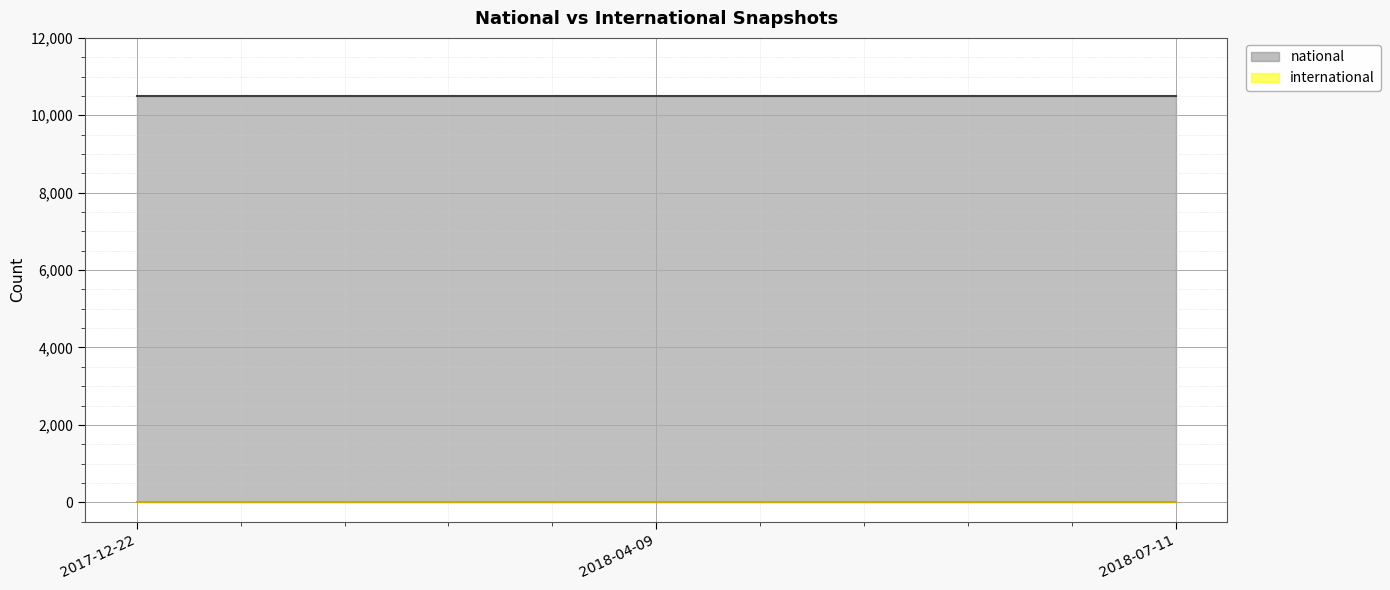

Between 2018-07-11 and 2017-12-22, which is larger?

2018-07-11